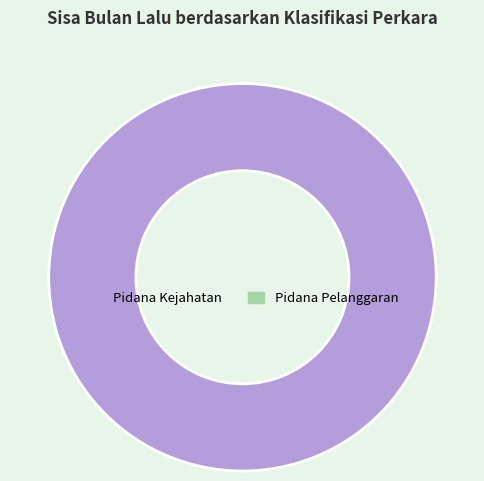

Is there a majority slice in this chart?

Yes